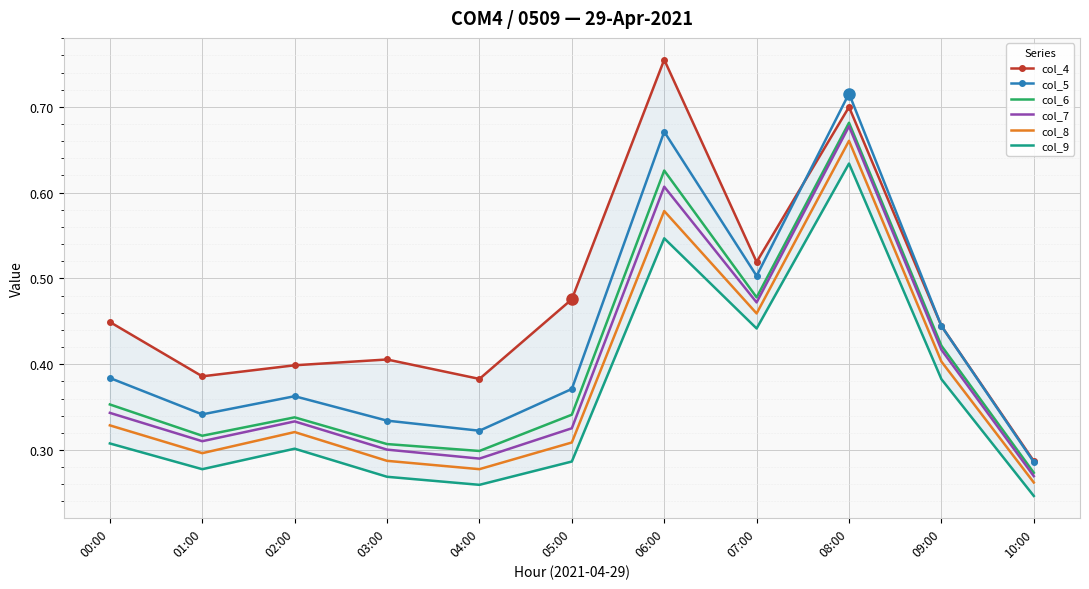

What is the difference between the second highest and minimum values in the col_6 series?

0.4